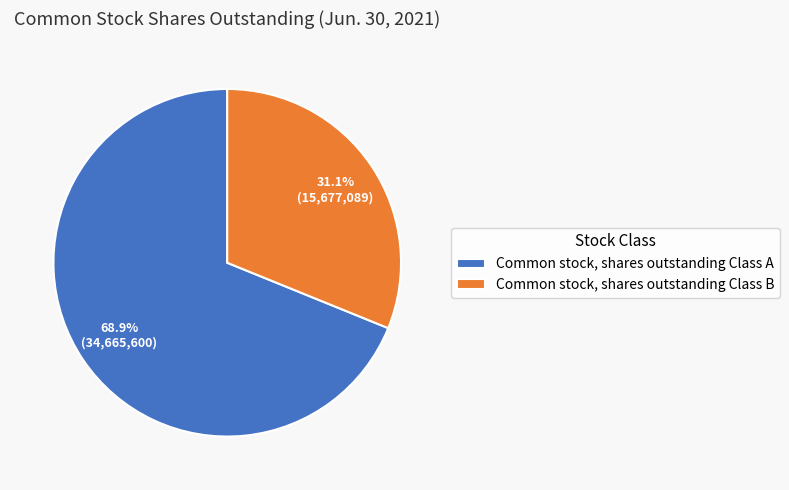

Does Common stock, shares outstanding Class B represent more than half of the total?

No